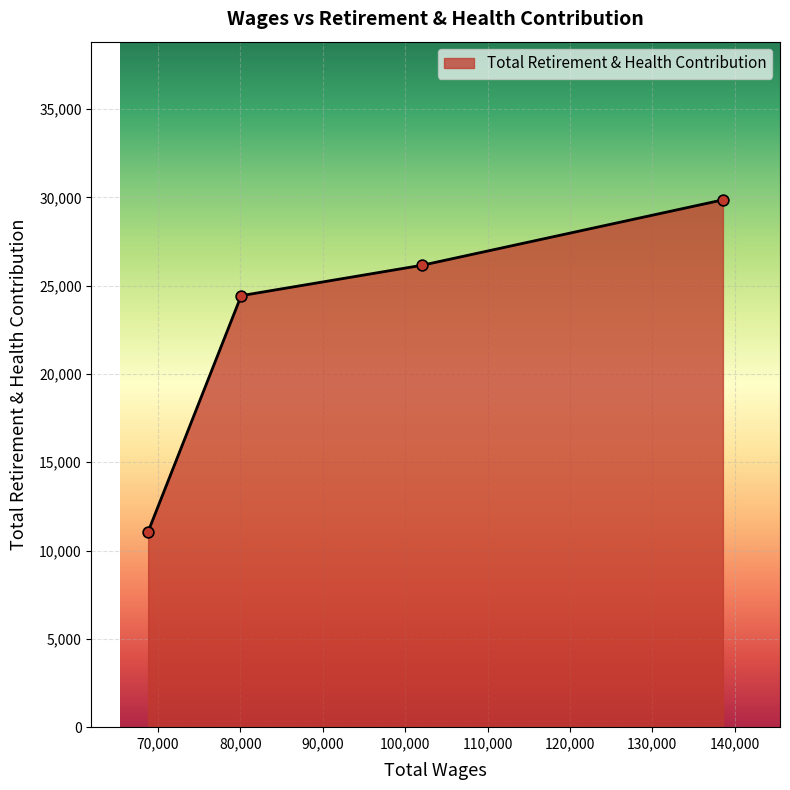

What is the smallest value displayed?

11071